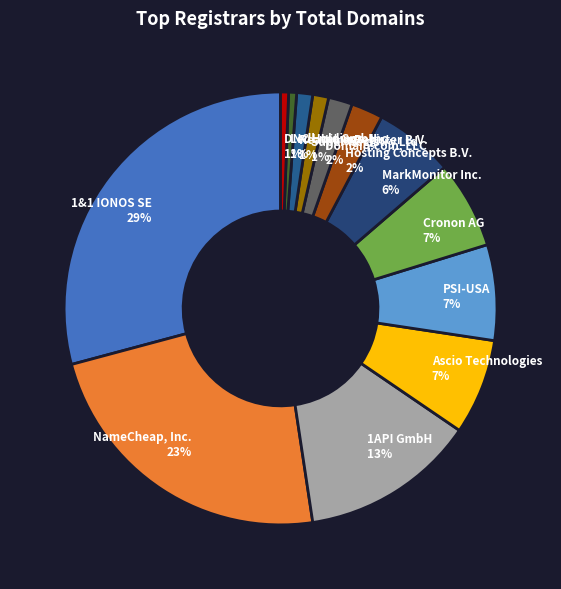

To the nearest percent, what is the combined percentage of PSI-USA and 1&1 IONOS SE?

36%